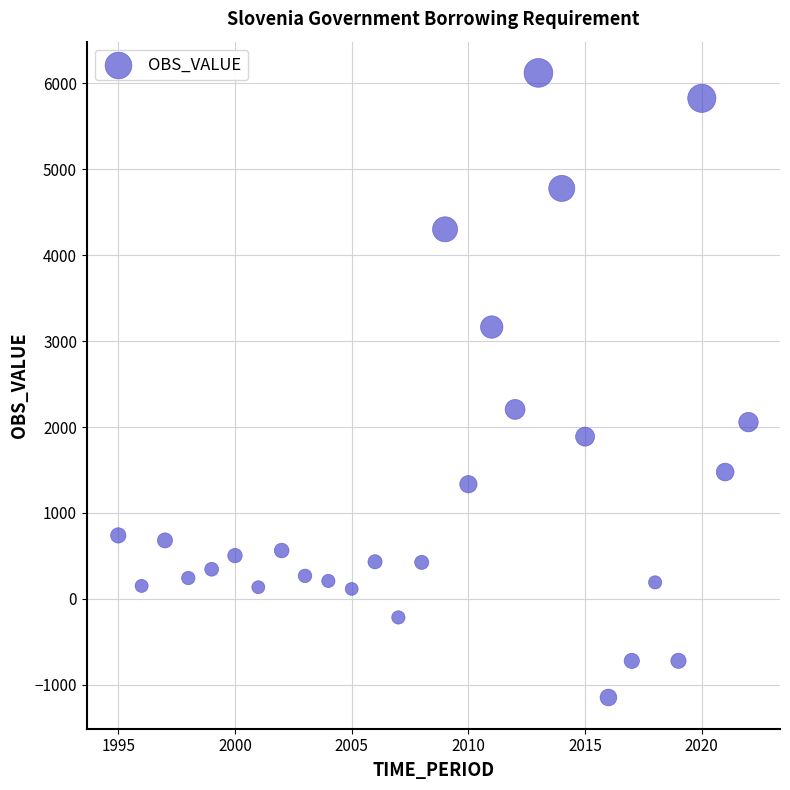

What Y value in the scatter plot is closest to 2487?

2205